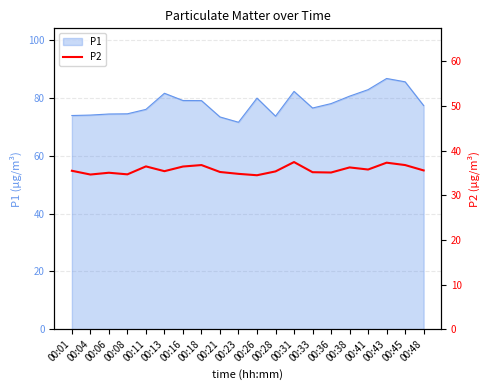

Which category has the lowest value across all series?

00:26